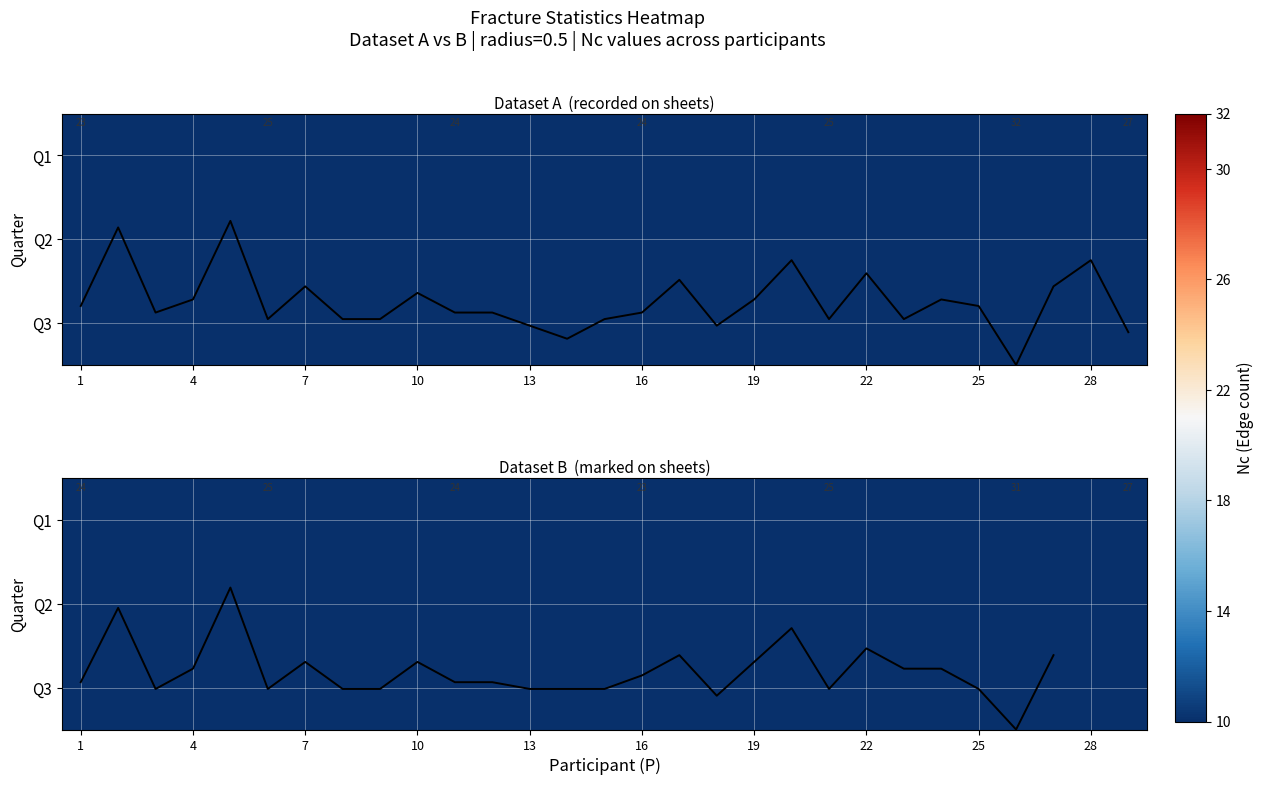

What is the maximum value for Q2?

4.0